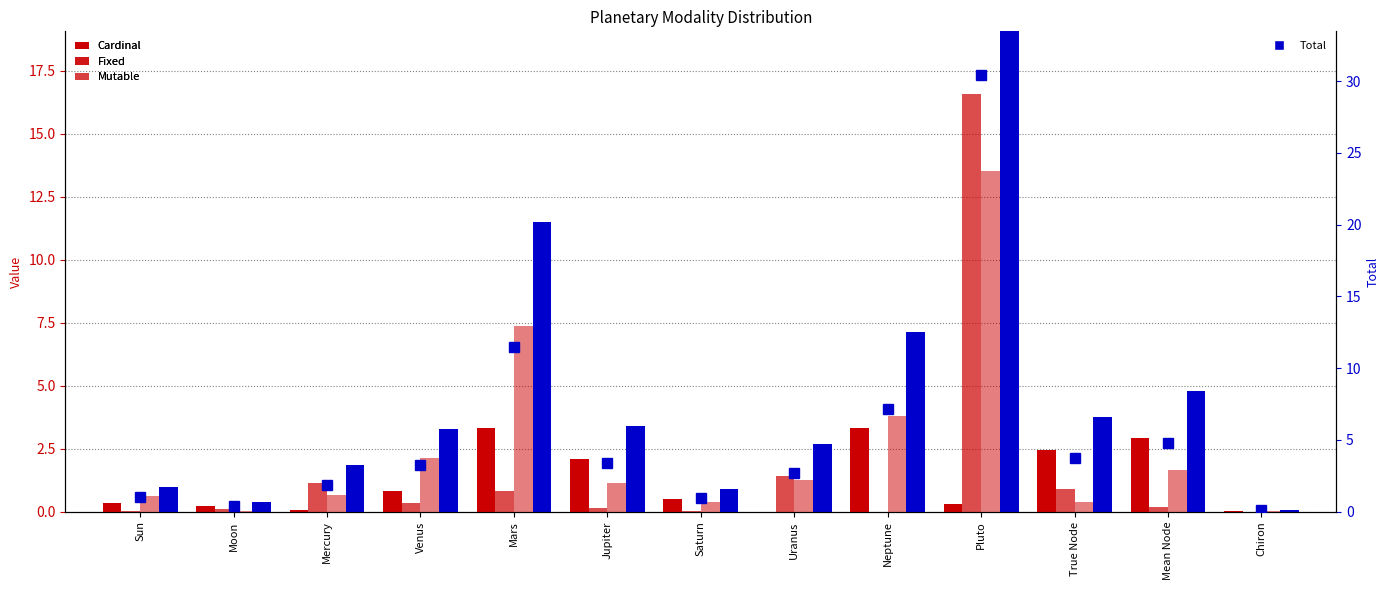

At which label is Cardinal closest to 1?

Venus